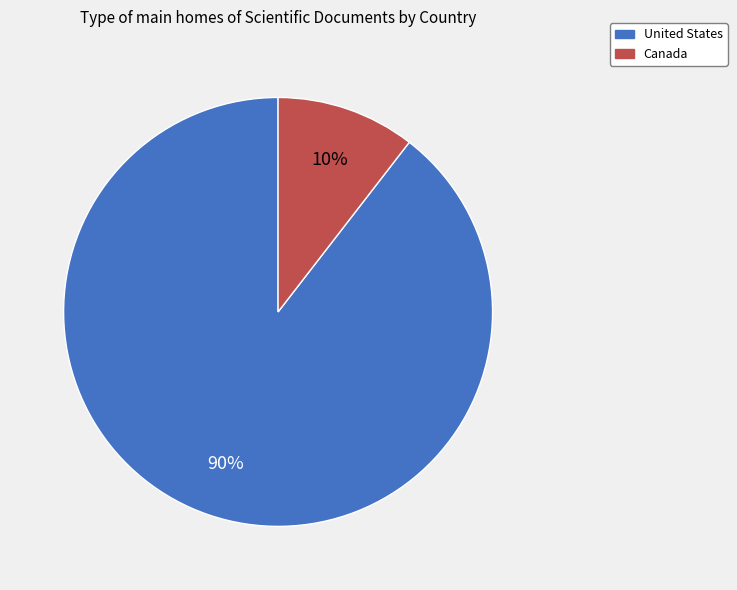

What percentage is the Canada slice, to the nearest percent?

10%